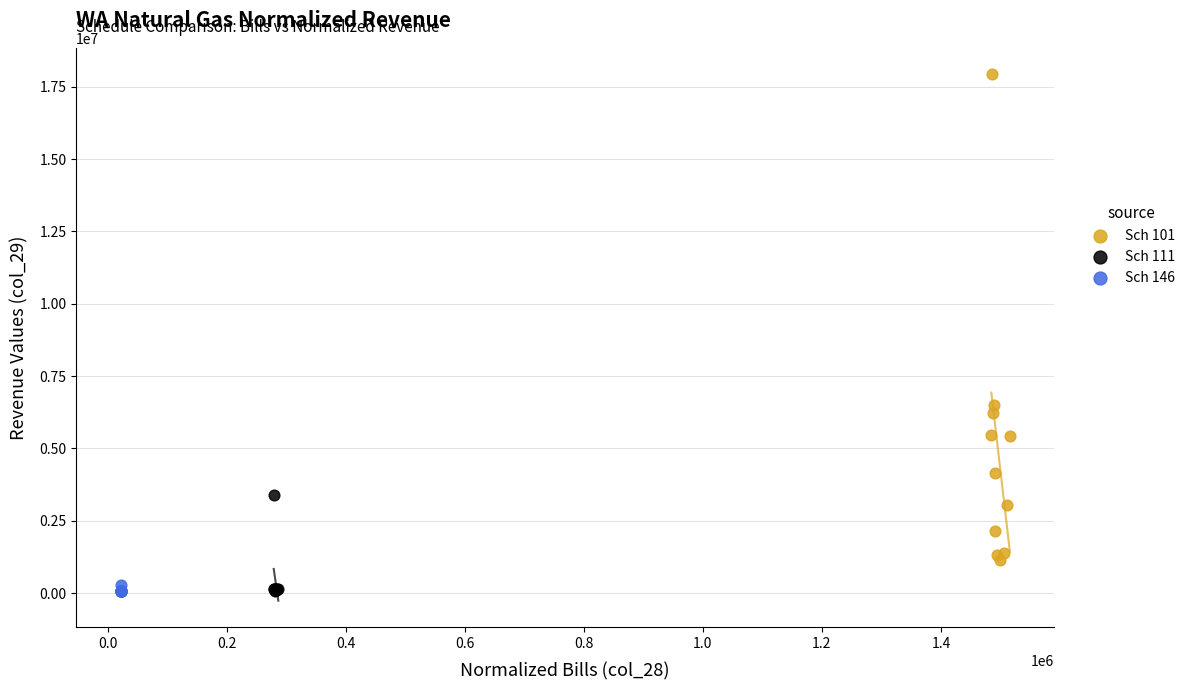

Which series has the largest Y range (max minus min)?

Sch 101